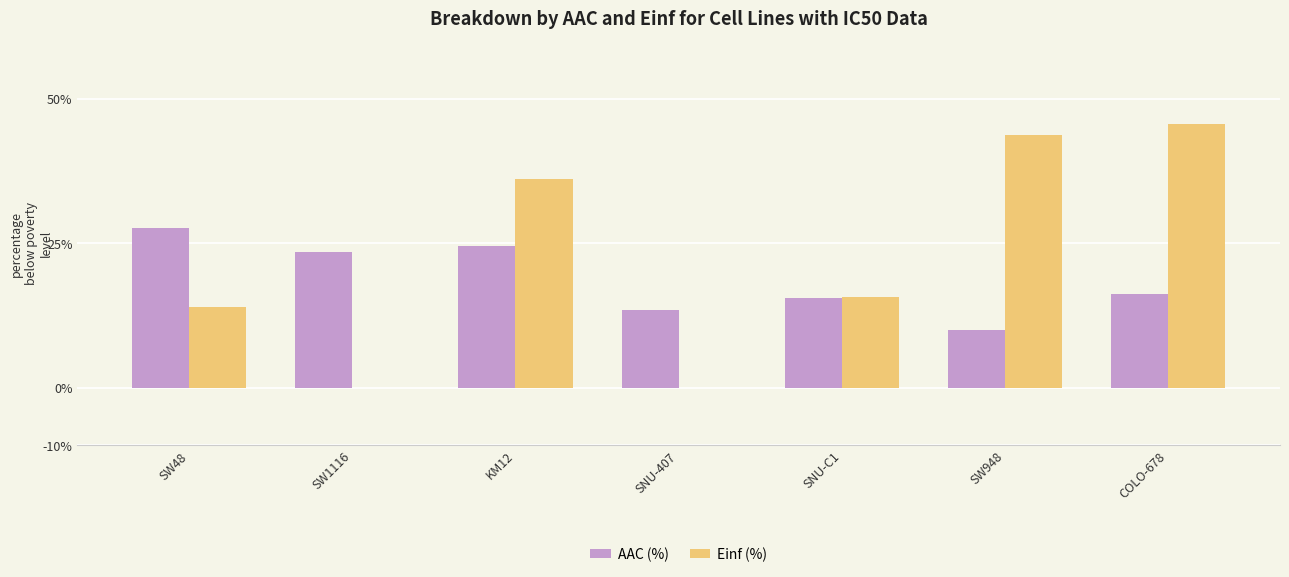

What is the sum of all Einf (%) values?

155.4